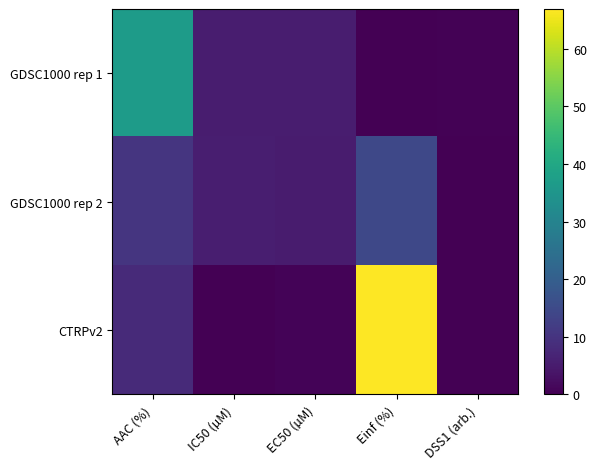

Which series has the largest total across all categories?

CTRPv2